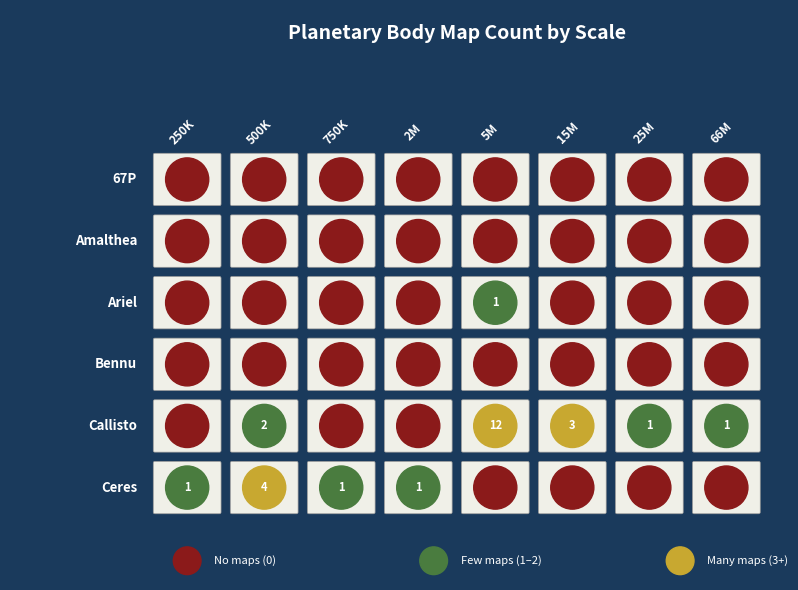

How many distinct data groups are displayed?

6